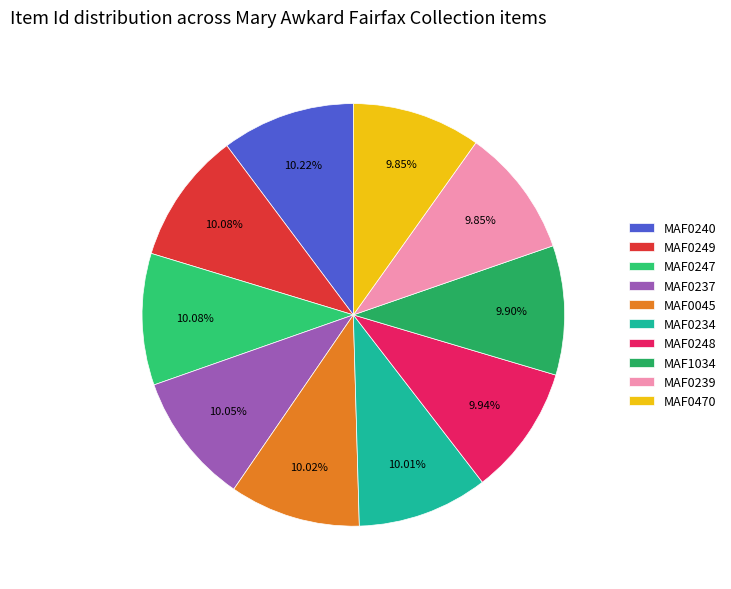

Which slice is the smallest?

MAF0470